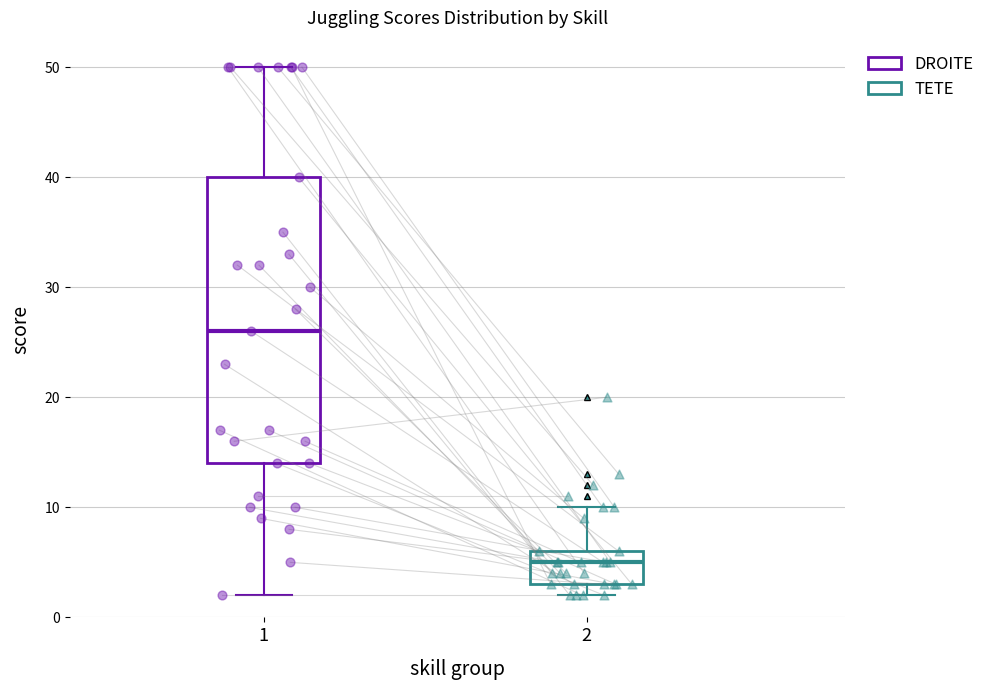

Reading left to right, transcribe this box plot: for each box, give where its median line is, the range the box spans, and where its two whiskers end, as read against the y-axis. The values are not printed on the chart, so give them approximately, as read against the axis.

1: median 26, box 14 to 40, whiskers 2 to 50
2: median 5, box 3 to 6, whiskers 2 to 10